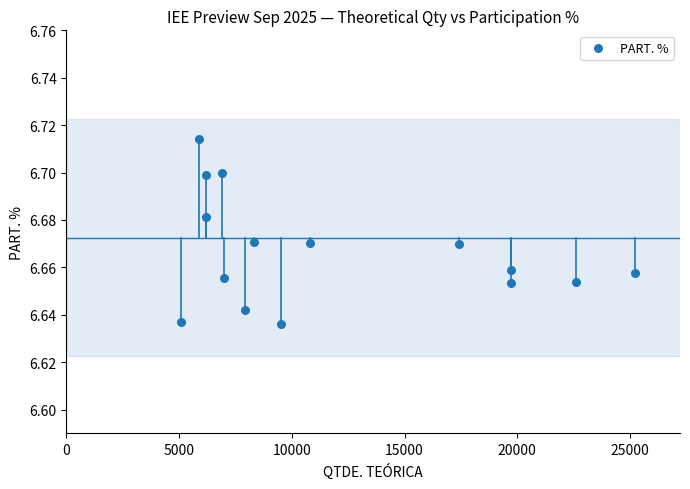

What is the range of X values (max minus min)?

20100.0